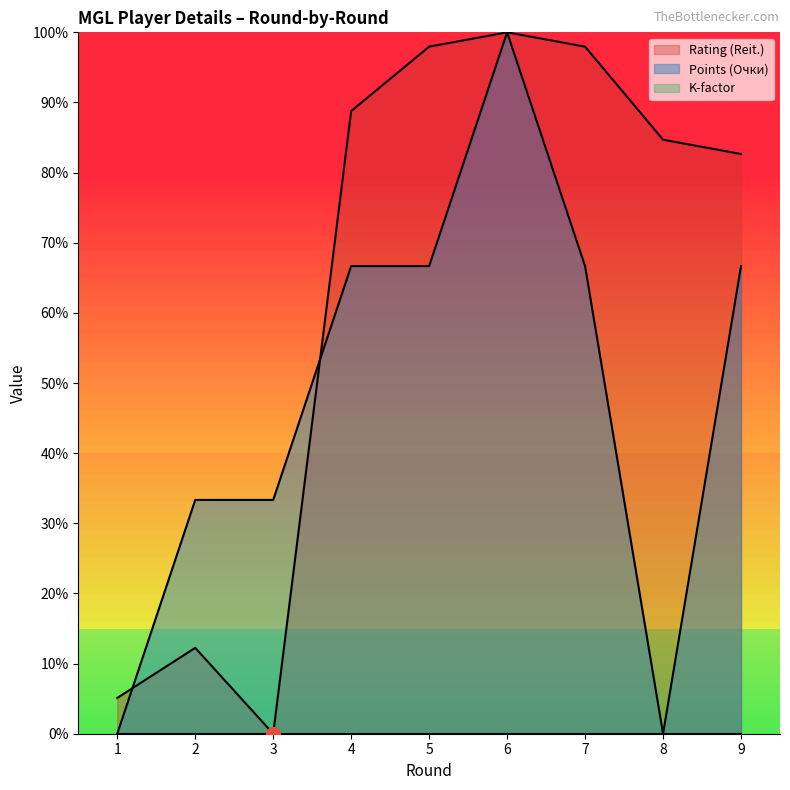

What is the total value across all series at 4?

155.4